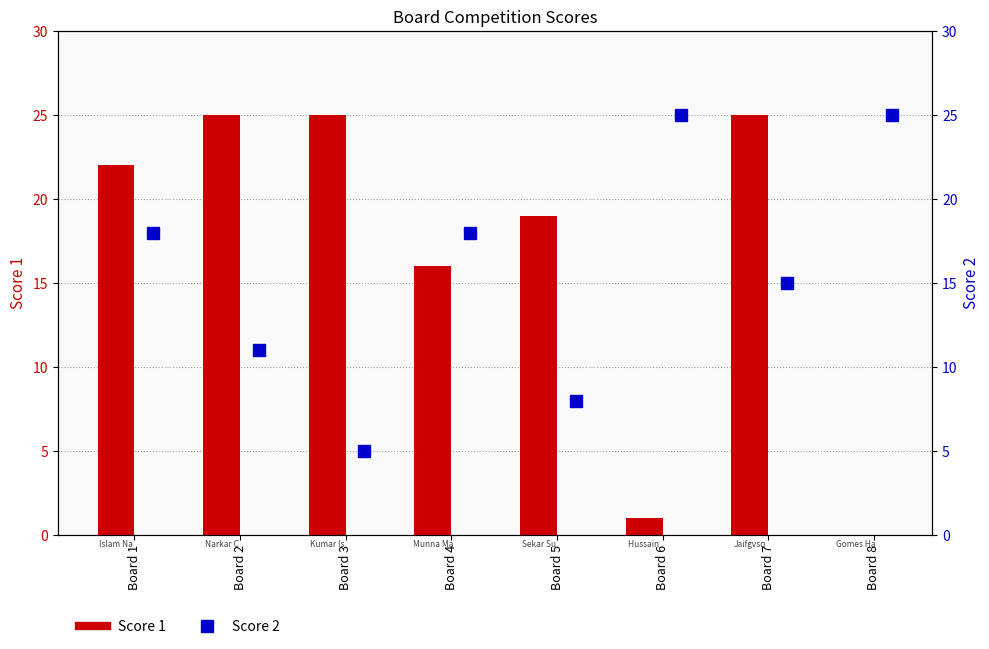

Which series has the largest total across all categories?

Score 1